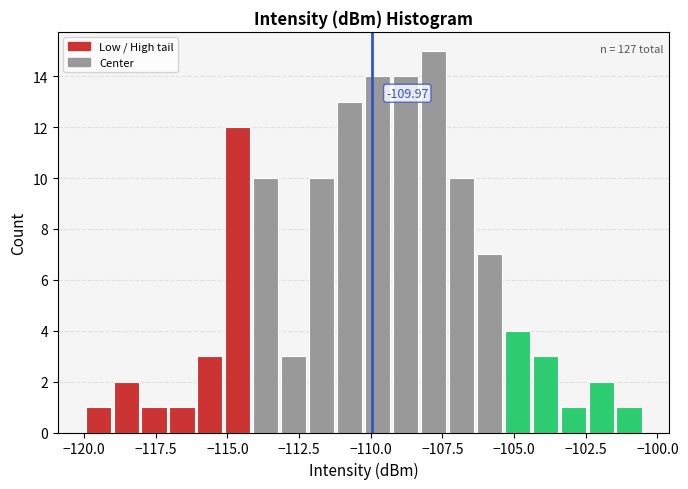

Read against the x-axis, roughly where is the centre of the tallest bar?

-108.0